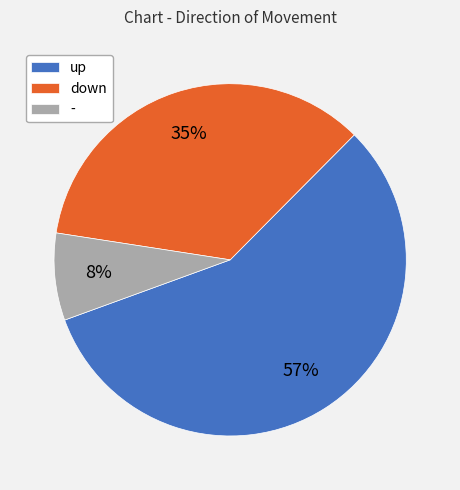

Rank the categories by value from lowest to highest.

-, down, up